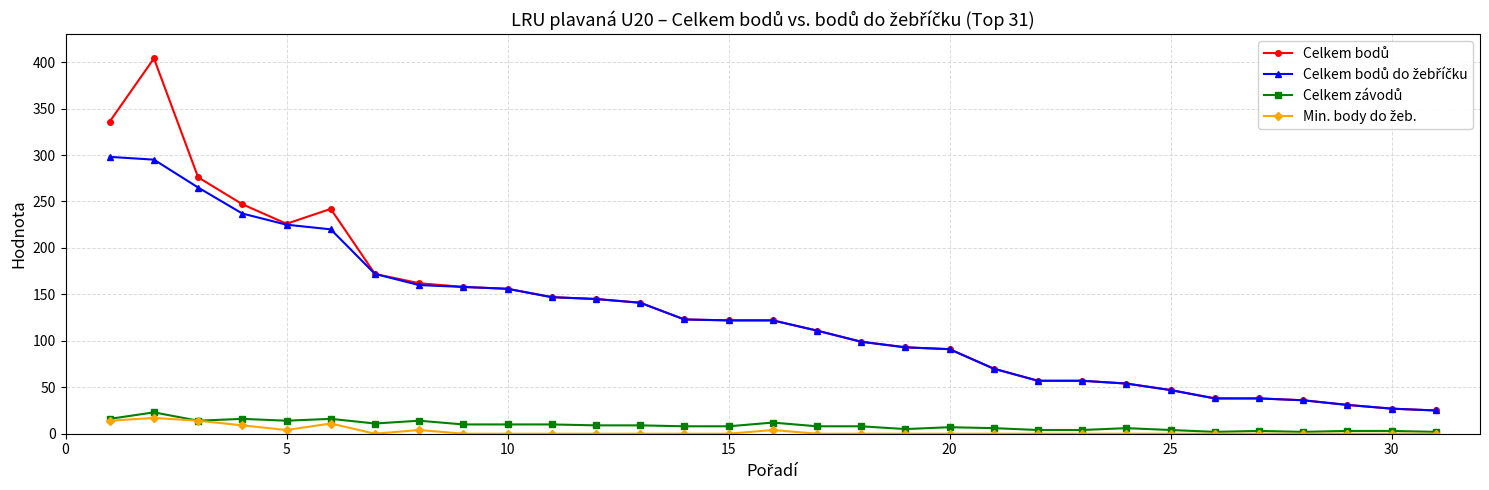

Does the chart have visible grid lines?

Yes